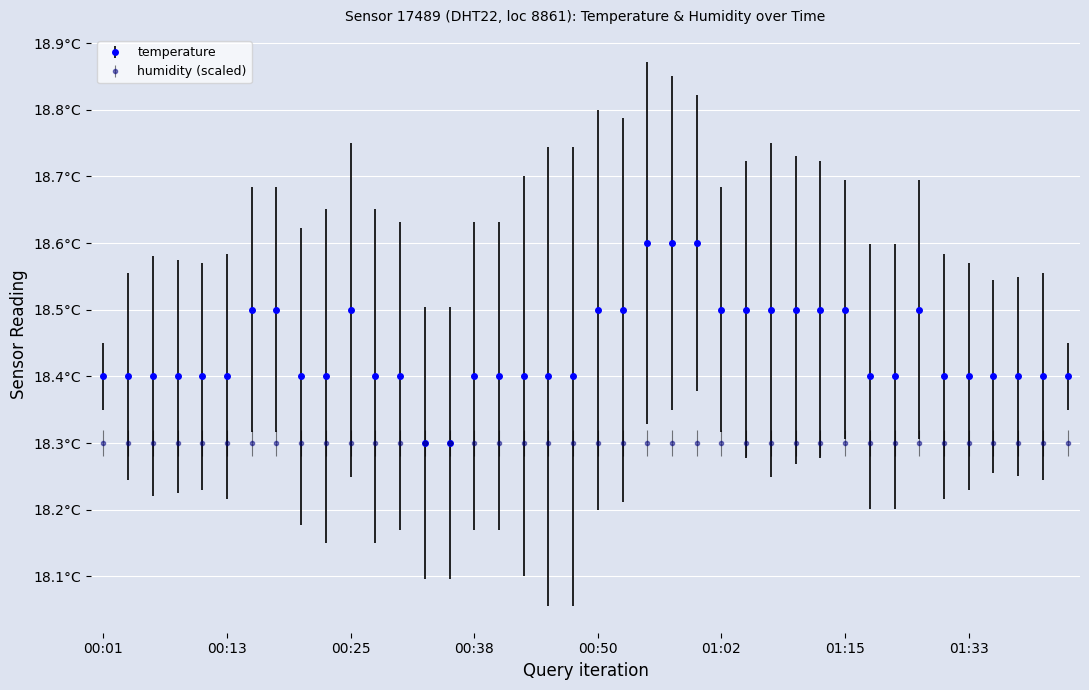

Reading right to left, transcribe all the data shown in this chart.

01:43=18.4	01:41=18.4	01:38=18.4	01:36=18.4	01:33=18.4	01:31=18.4	01:26=18.5	01:20=18.4	01:17=18.4	01:15=18.5	01:13=18.5	01:10=18.5	01:08=18.5	01:05=18.5	01:02=18.5	01:00=18.6	00:58=18.6	00:55=18.6	00:53=18.5	00:50=18.5	00:48=18.4	00:45=18.4	00:43=18.4	00:40=18.4	00:38=18.4	00:35=18.3	00:33=18.3	00:30=18.4	00:28=18.4	00:25=18.5	00:23=18.4	00:21=18.4	00:18=18.5	00:16=18.5	00:13=18.4	00:11=18.4	00:08=18.4	00:06=18.4	00:03=18.4	00:01=18.4